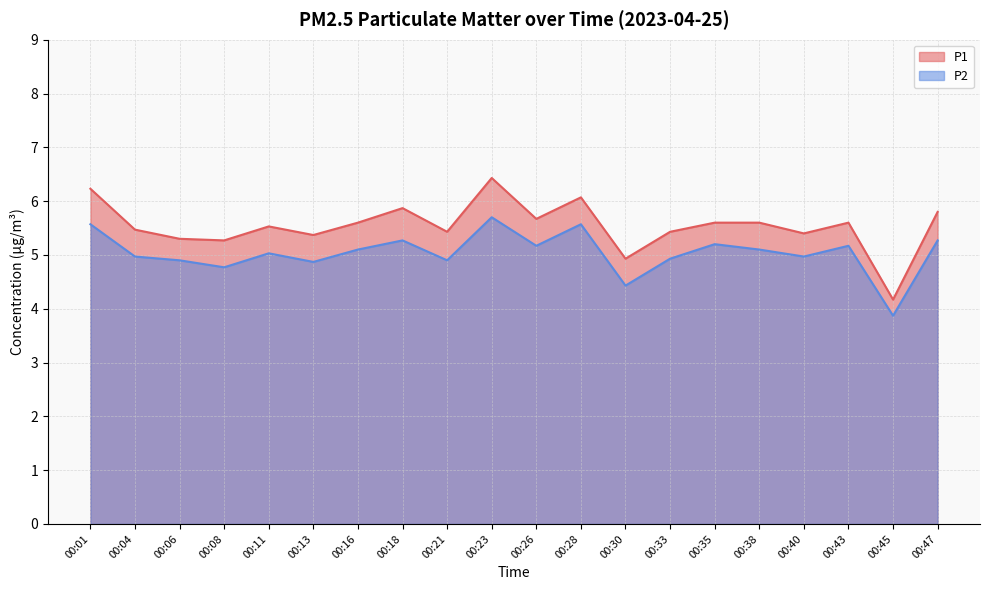

The P2 series shows 5.2 at 00:26. True or false?

True